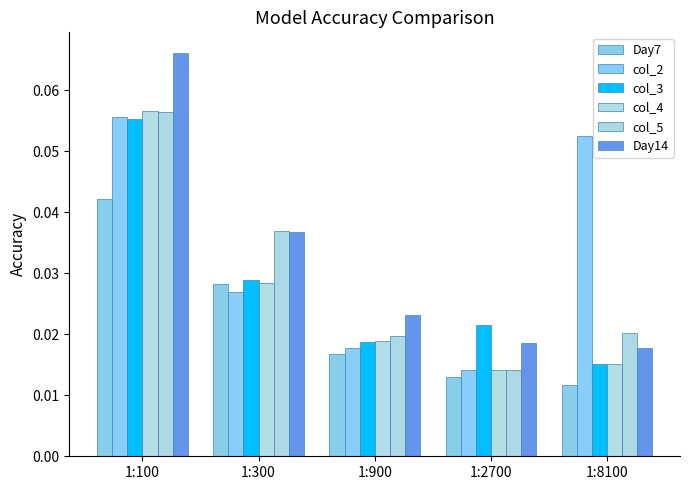

What is the total value across all series at 1:900?

0.1